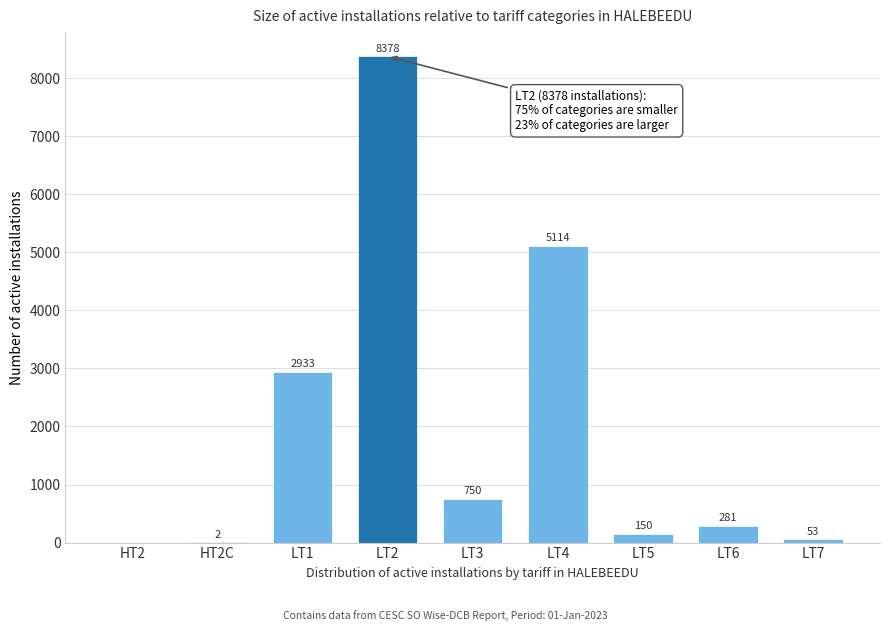

Reading left to right, what are all the values shown in this chart?

HT2=0	HT2C=2	LT1=2933	LT2=8378	LT3=750	LT4=5114	LT5=150	LT6=281	LT7=53